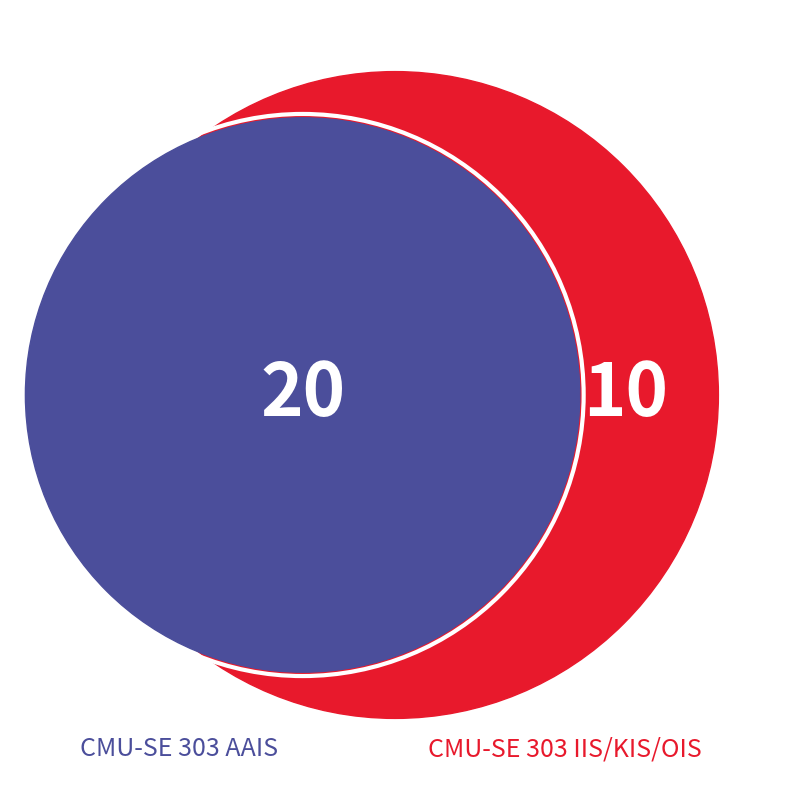

The CMU-SE 303 AAIS slice represents 67% of the pie. True or false?

True